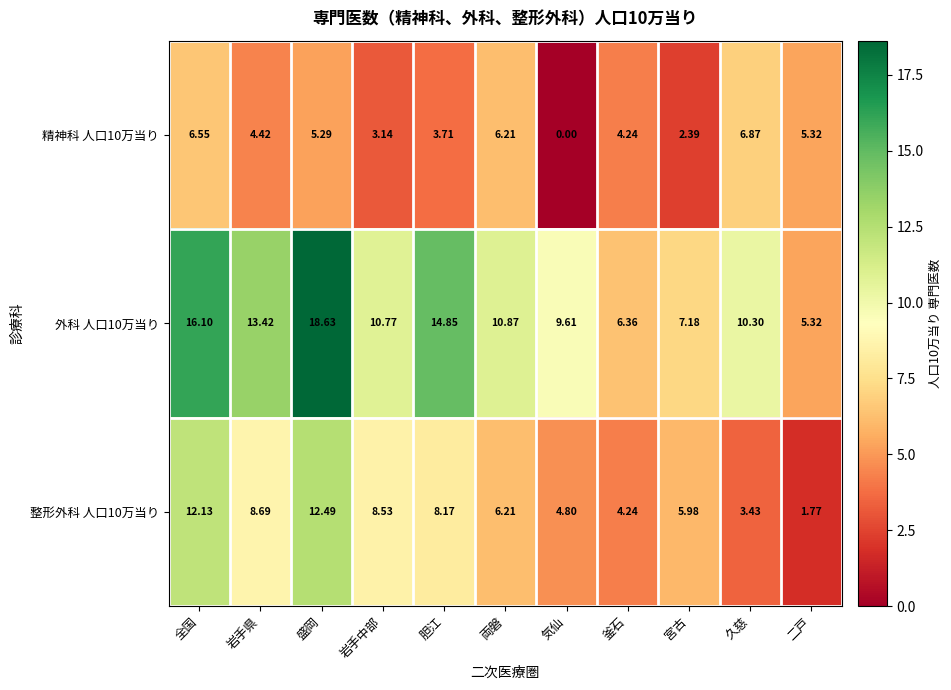

At which category does the chart reach its peak across all series?

盛岡